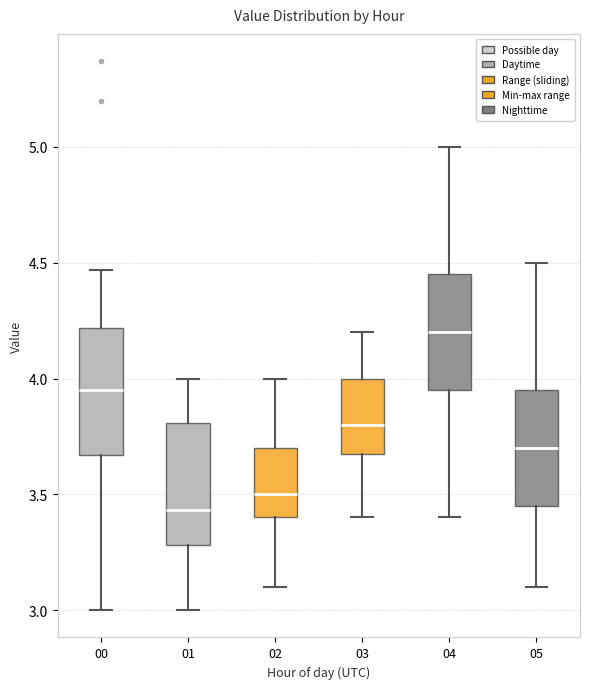

Reading left to right, transcribe this box plot: for each box, give where its median line is, the range the box spans, and where its two whiskers end, as read against the y-axis. The values are not printed on the chart, so give them approximately, as read against the axis.

00: median 3.95, box 3.65 to 4.20, whiskers 3.00 to 4.45
01: median 3.45, box 3.30 to 3.80, whiskers 3.00 to 4.00
02: median 3.50, box 3.40 to 3.70, whiskers 3.10 to 4.00
03: median 3.80, box 3.70 to 4.00, whiskers 3.40 to 4.20
04: median 4.20, box 3.95 to 4.45, whiskers 3.40 to 5.00
05: median 3.70, box 3.45 to 3.95, whiskers 3.10 to 4.50